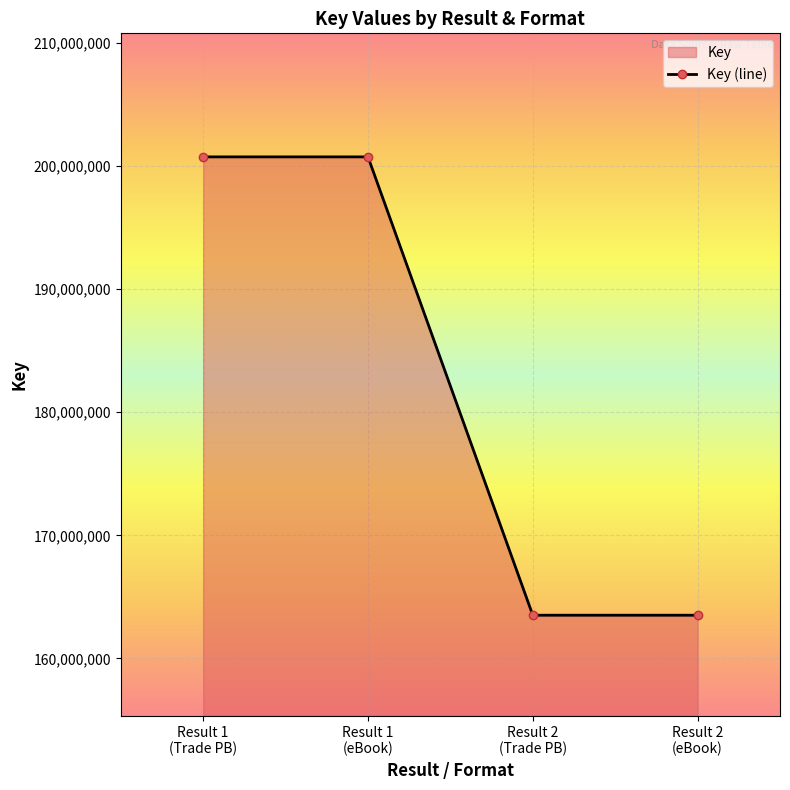

How many data points does each series have?

4